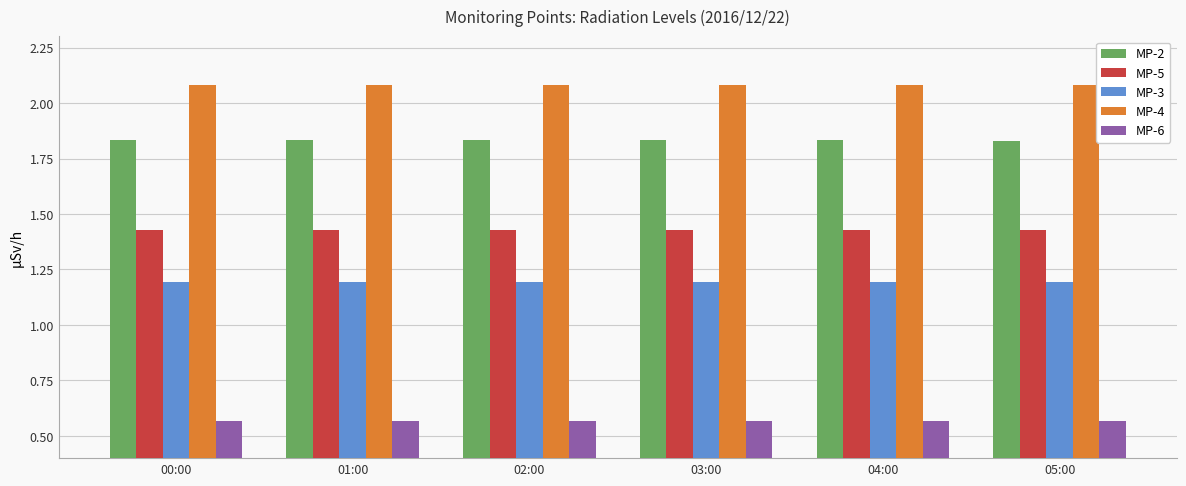

What is the lowest value of the MP-3 series?

1.2